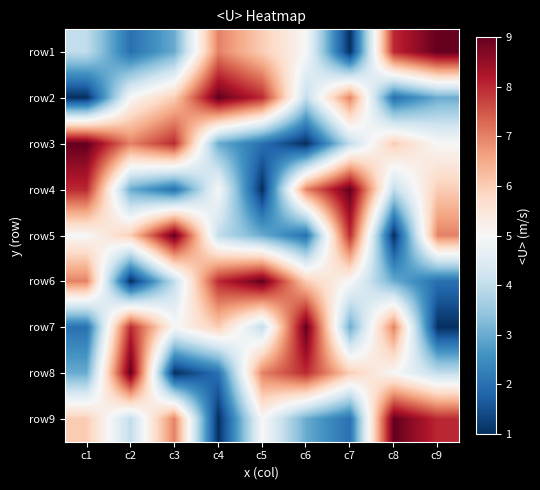

Reading left to right, list all the values displayed in this chart.

row1: c1=4	c2=2	c3=3	c4=7	c5=6	c6=5	c7=1	c8=8	c9=9
row2: c1=1	c2=5	c3=6	c4=9	c5=8	c6=4	c7=7	c8=2	c9=3
row3: c1=9	c2=7	c3=8	c4=3	c5=2	c6=1	c7=4	c8=6	c9=5
row4: c1=8	c2=3	c3=2	c4=5	c5=1	c6=7	c7=9	c8=4	c9=6
row5: c1=5	c2=6	c3=9	c4=4	c5=3	c6=2	c7=8	c8=1	c9=7
row6: c1=7	c2=1	c3=4	c4=8	c5=9	c6=6	c7=5	c8=3	c9=2
row7: c1=2	c2=8	c3=5	c4=6	c5=4	c6=9	c7=3	c8=7	c9=1
row8: c1=3	c2=9	c3=1	c4=2	c5=7	c6=8	c7=6	c8=5	c9=4
row9: c1=6	c2=4	c3=7	c4=1	c5=5	c6=3	c7=2	c8=9	c9=8